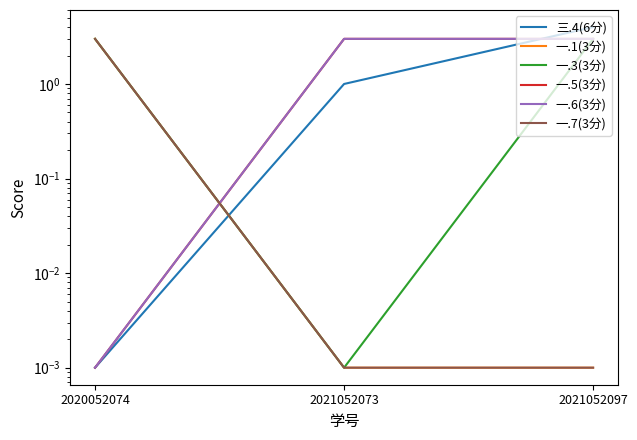

Reading left to right, transcribe all the data shown in this chart.

三.4(6分): 0.0	1.0	4.0
一.1(3分): 3.0	0.0	0.0
一.3(3分): 3.0	0.0	3.0
一.5(3分): 0.0	3.0	3.0
一.6(3分): 0.0	3.0	3.0
一.7(3分): 3.0	0.0	0.0